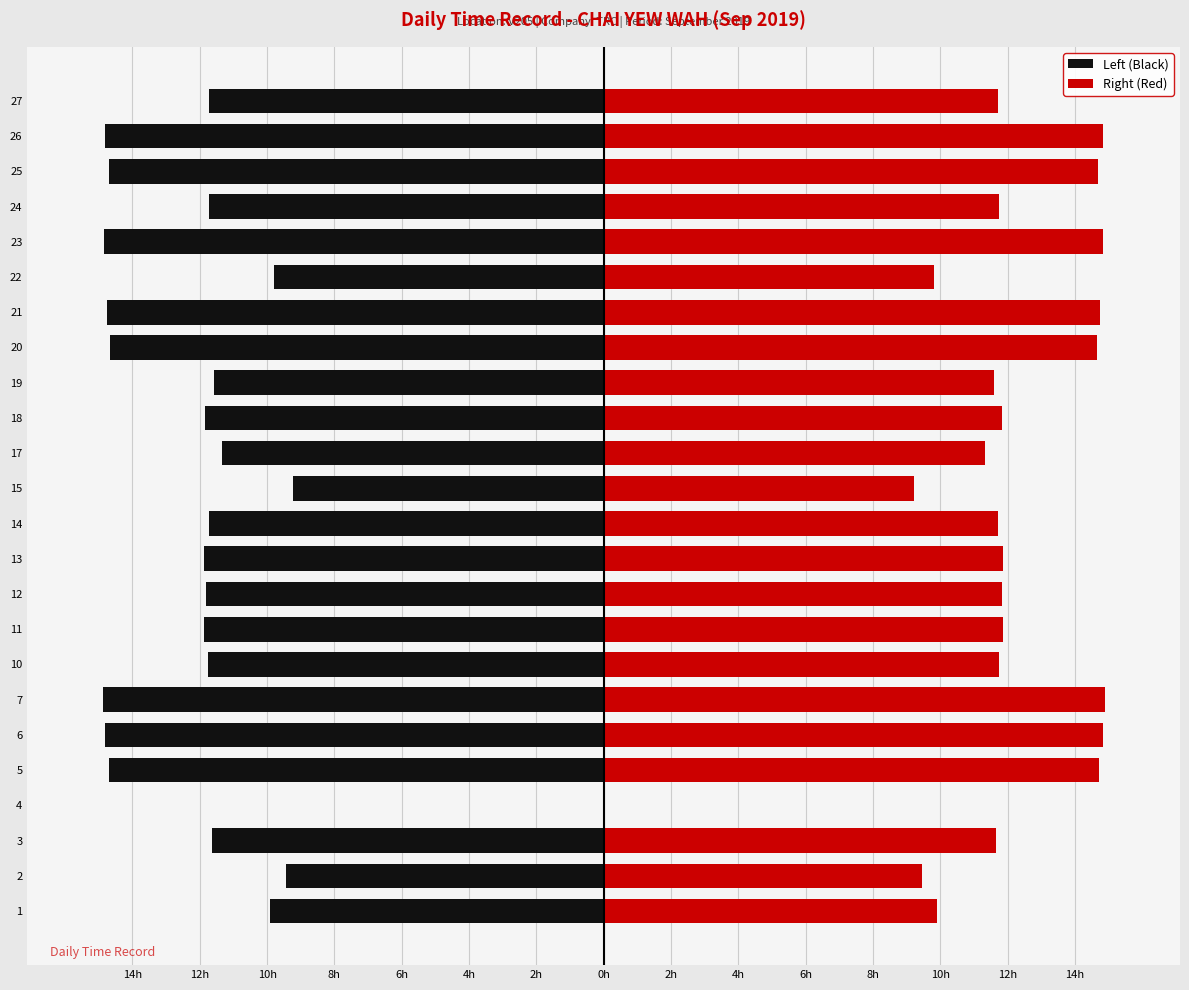

Are the bars horizontal?

Yes